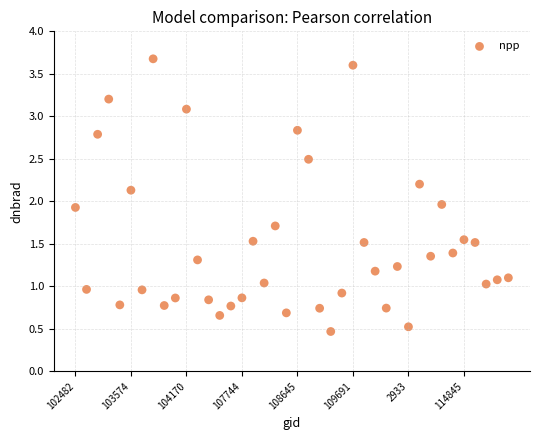

What is the range of Y values (max minus min)?

3.2